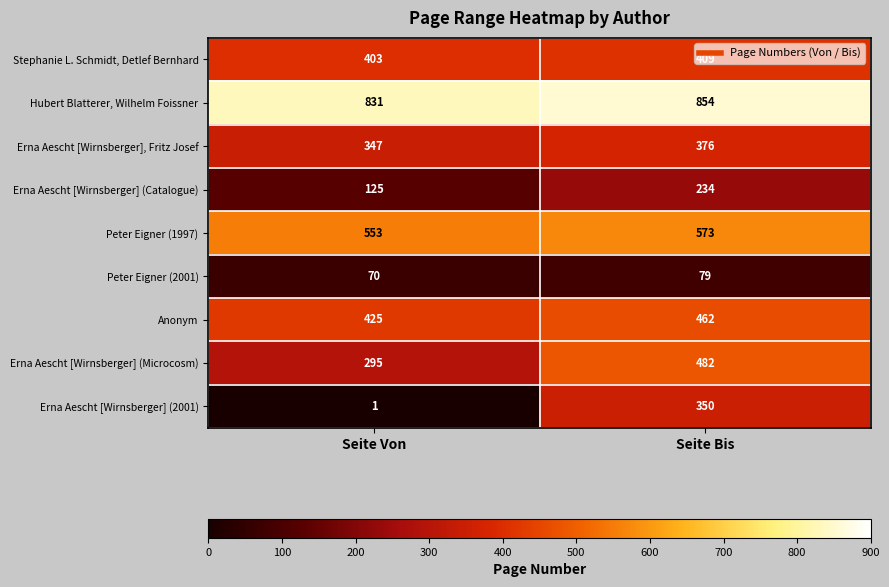

Is it true that Anonym equals 120 at Seite Von?

False